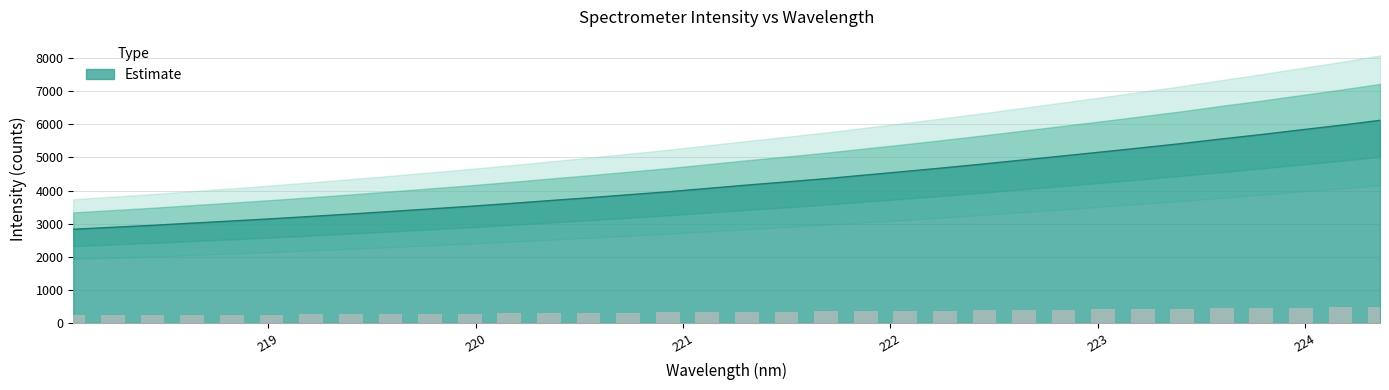

Read the value at 220.1623.

3606.3